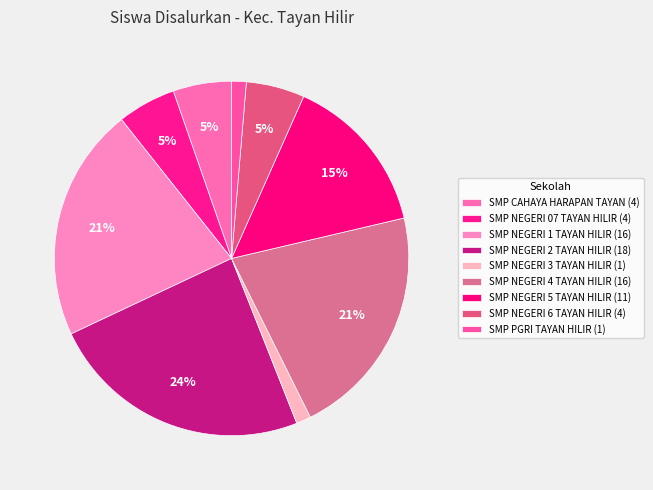

What is the change in value from SMP NEGERI 1 TAYAN HILIR to SMP NEGERI 2 TAYAN HILIR?

+2